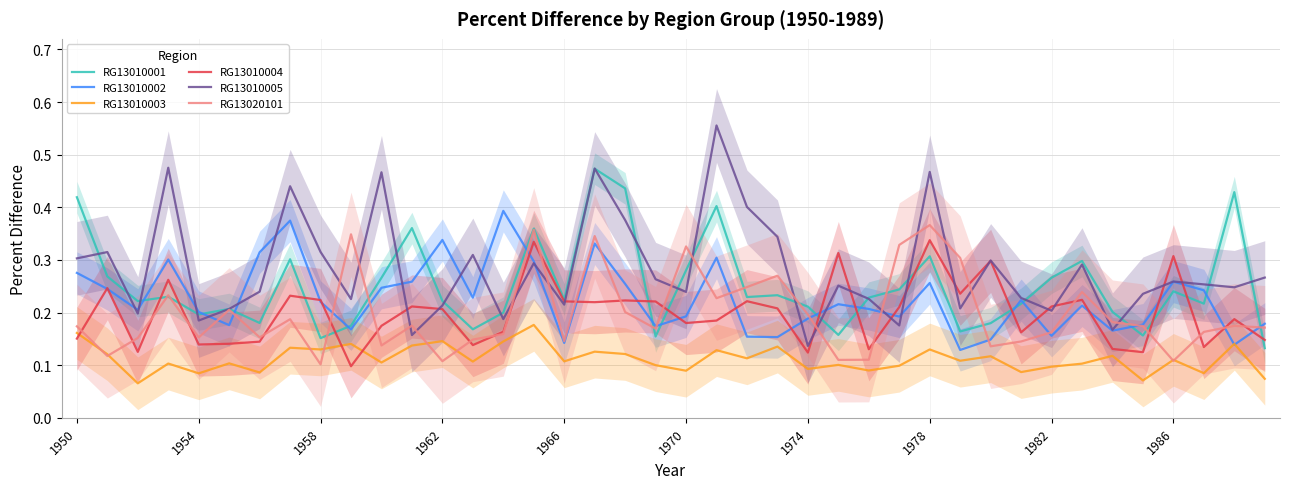

What is the greatest value displayed?

0.6